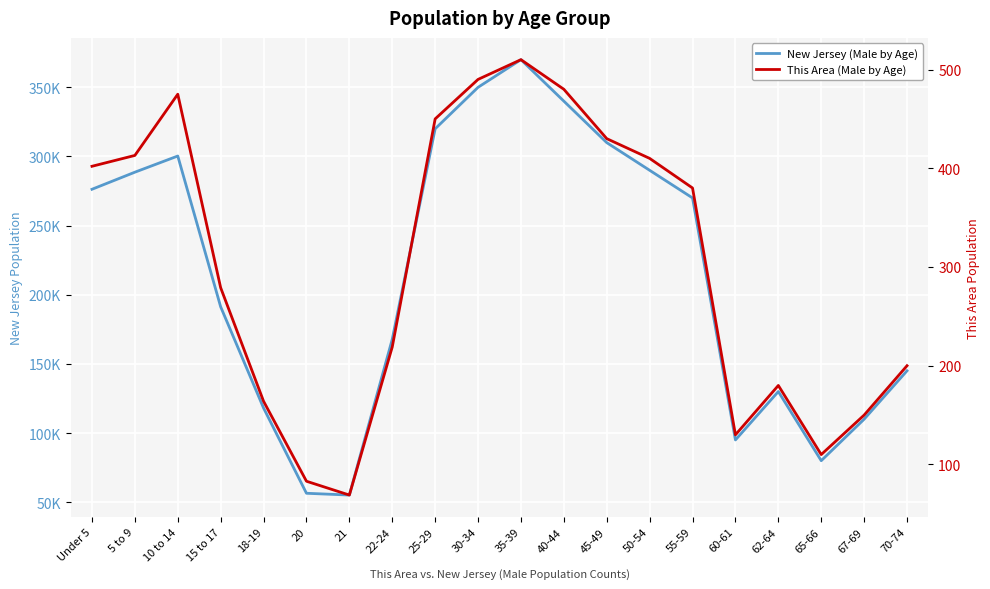

What is the sum of all New Jersey (Male by Age) values?

4263980